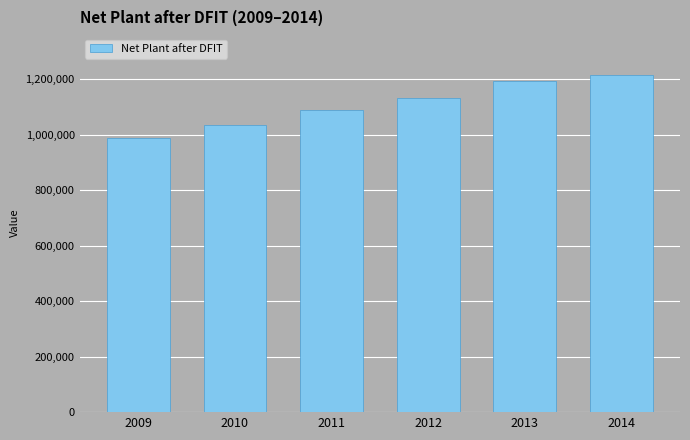

Is it true that the value at 2013 is 1903137?

False